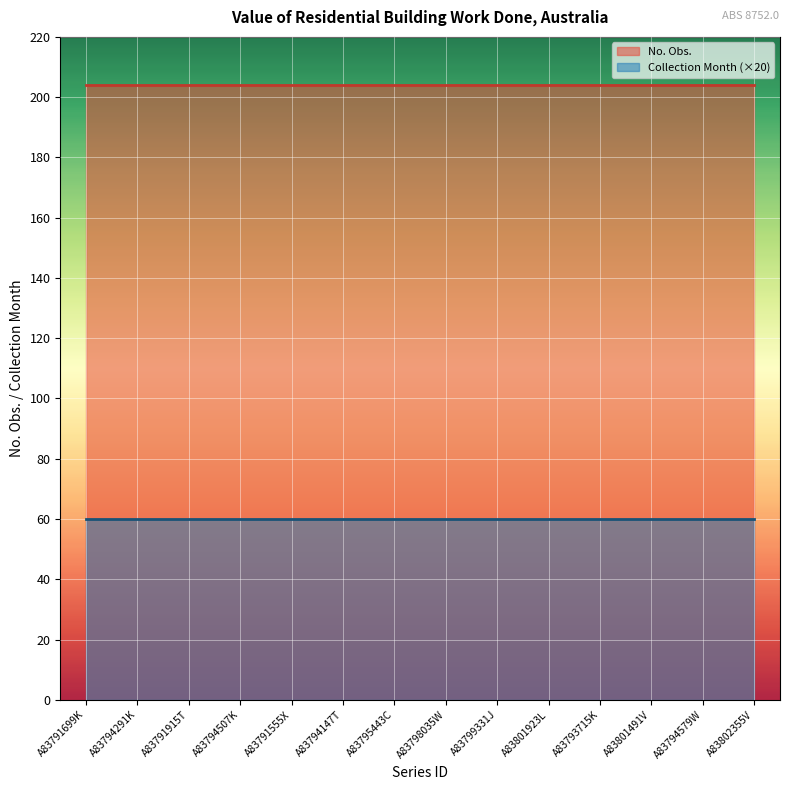

How many lines are shown in the chart?

2